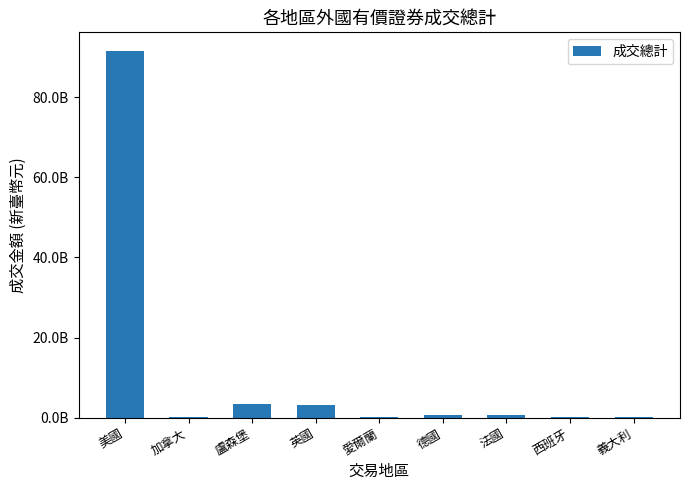

At which label does the data first exceed 783696796?

美國